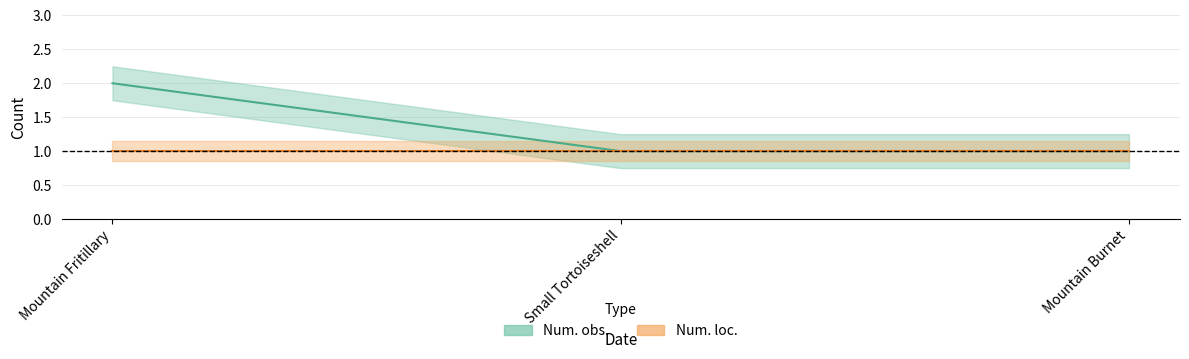

At 2009-07-14, list the series in order from smallest to largest.

Num. loc., Num. obs.